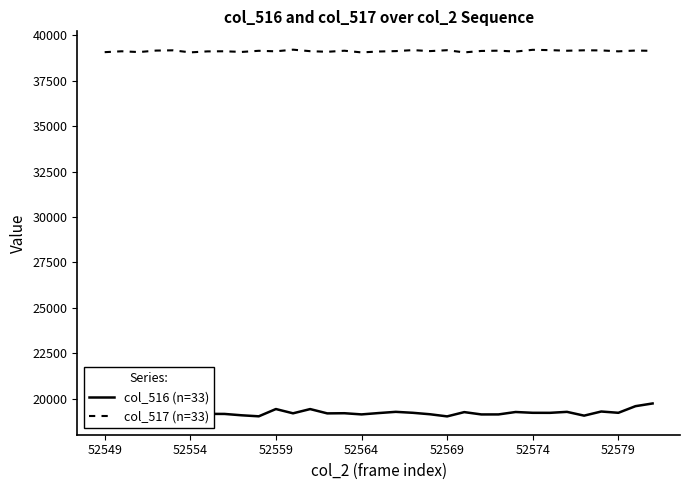

What is the minimum value for col_517 (n=33)?

39055